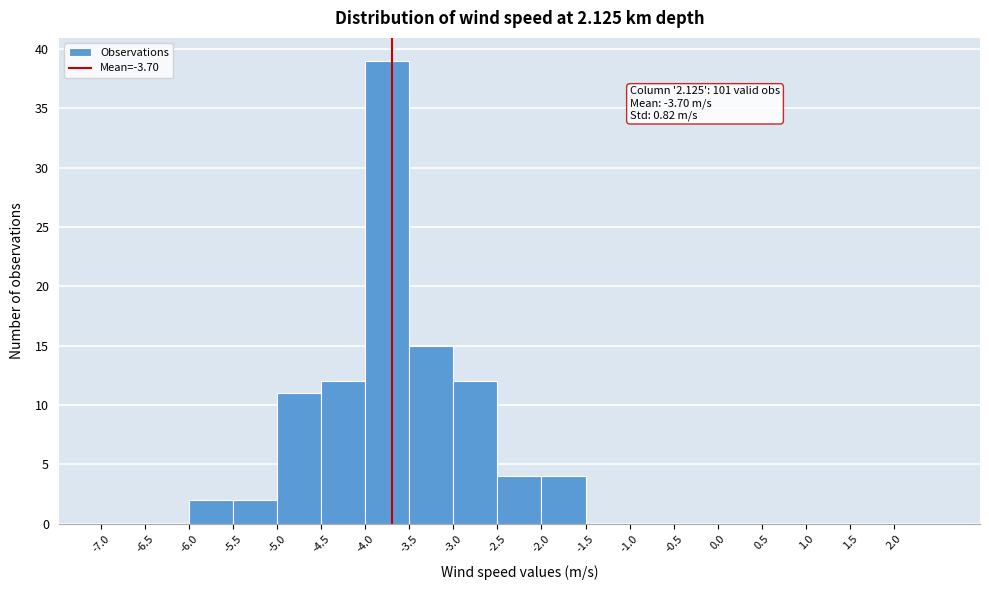

Over which range of the x-axis is the bar tallest?

-4.0 to -3.5